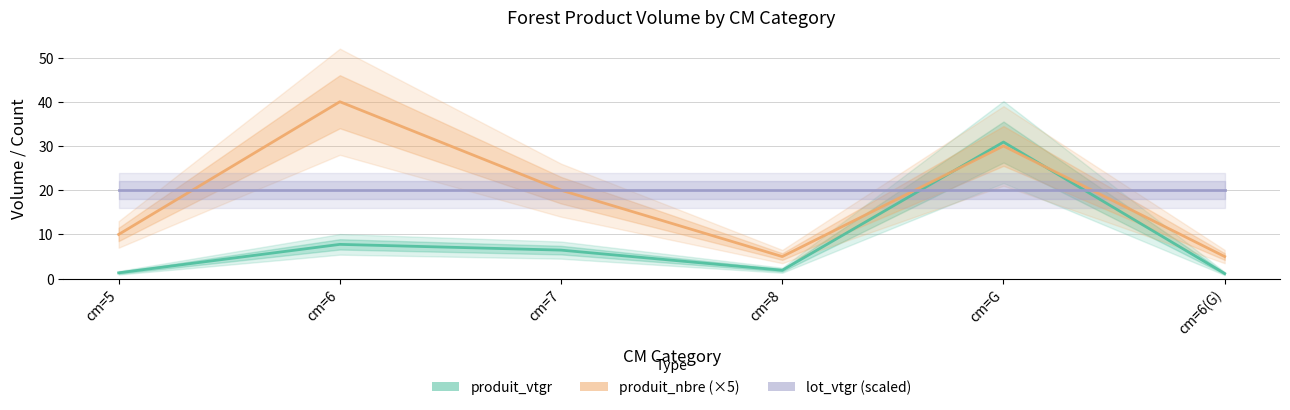

Reading left to right, extract all data points from this chart.

produit_vtgr: 1.3	7.8	6.5	1.9	30.9	1.2
produit_nbre (×5): 10.0	40.0	20.0	5.0	30.0	5.0
lot_vtgr (scaled): 20.0	20.0	20.0	20.0	20.0	20.0